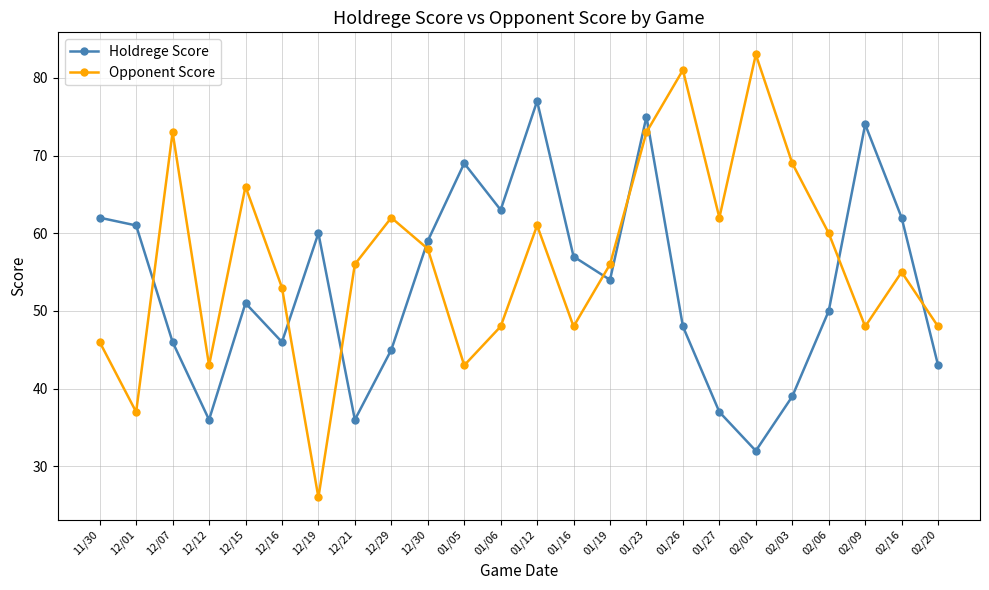

Is it true that Holdrege Score equals 54 at 01/19?

True